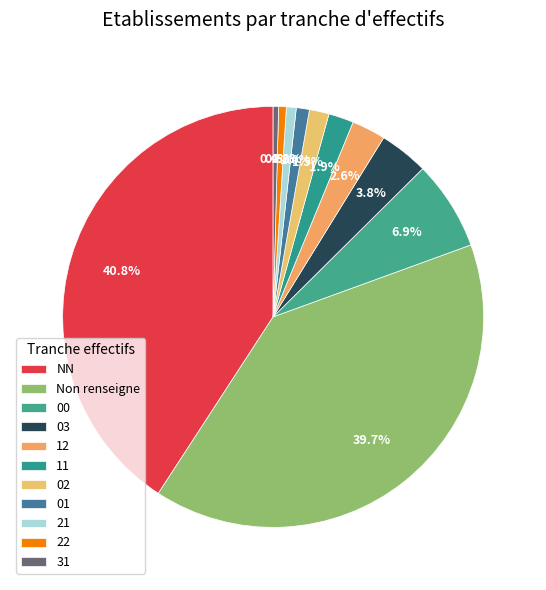

To the nearest percent, what is the average slice percentage?

9%